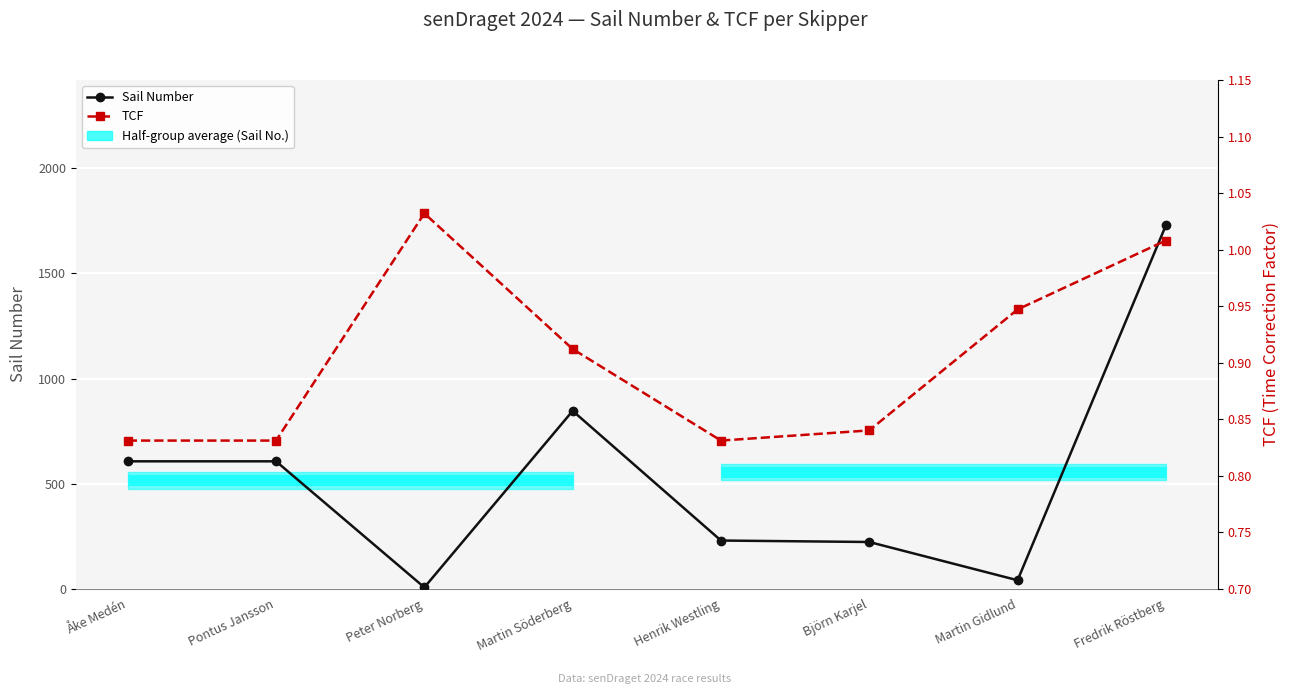

What is the label of the 4th point from the right?

Henrik Westling